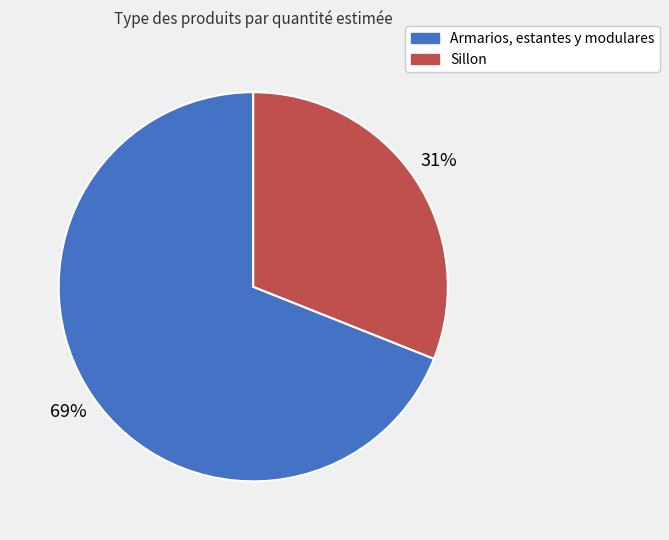

To the nearest percent, what portion does Armarios, estantes y modulares represent?

69%